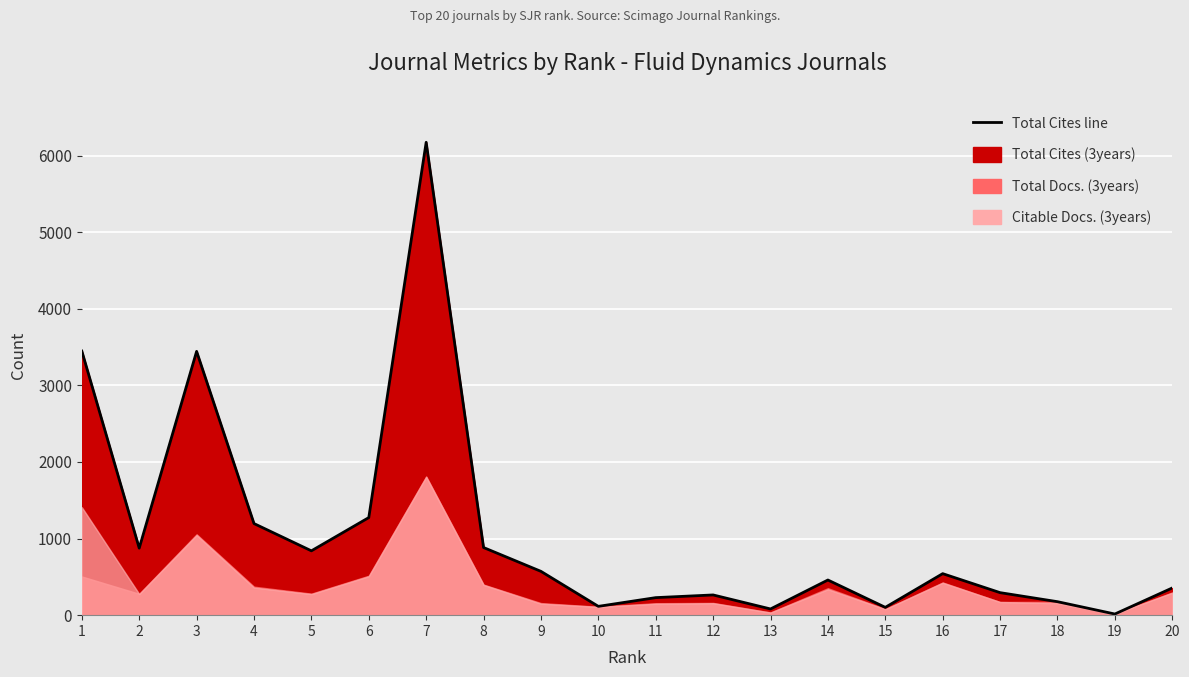

What is the minimum value shown in the chart?

15